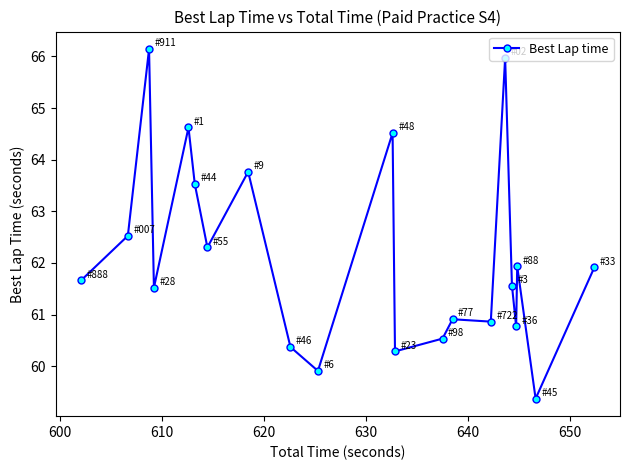

What is the value of the 18th point from the left?

60.8